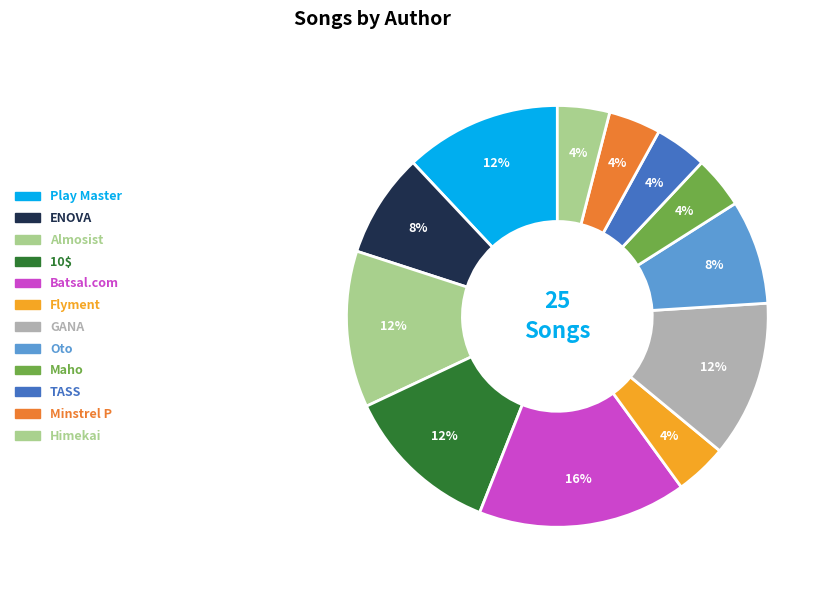

To the nearest percent, what is the combined percentage of Minstrel P and Himekai?

8%